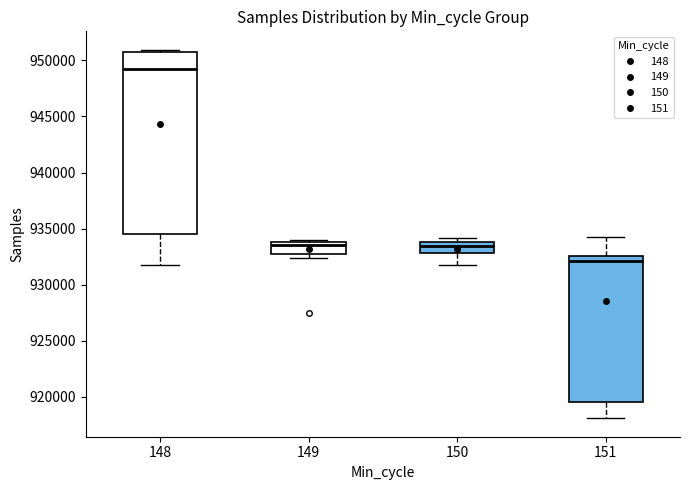

Which box is the tallest, from its lower edge to its upper edge?

148